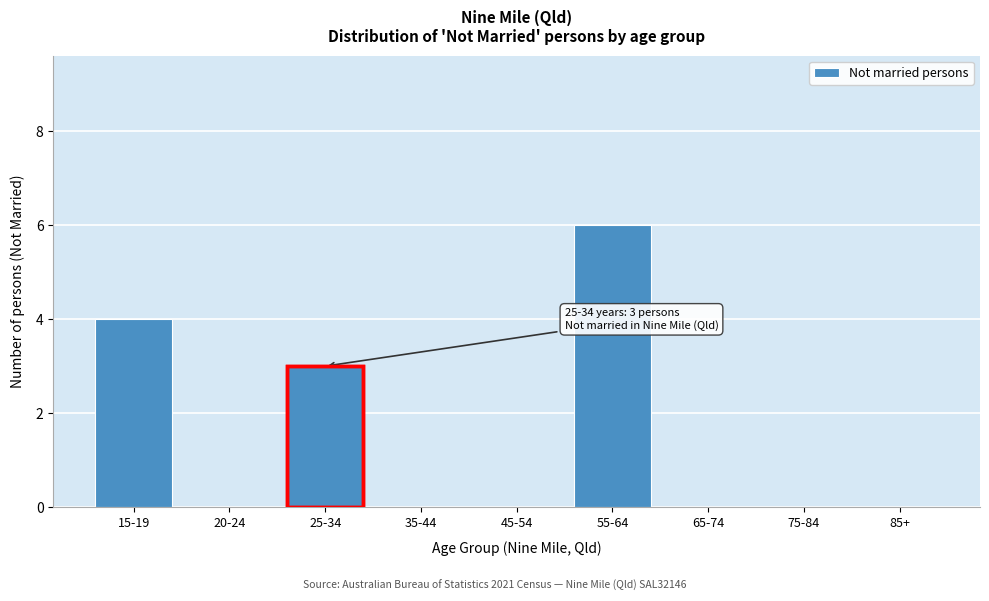

Reading left to right, list all the values displayed in this chart.

15-19=4	20-24=0	25-34=3	35-44=0	45-54=0	55-64=6	65-74=0	75-84=0	85+=0